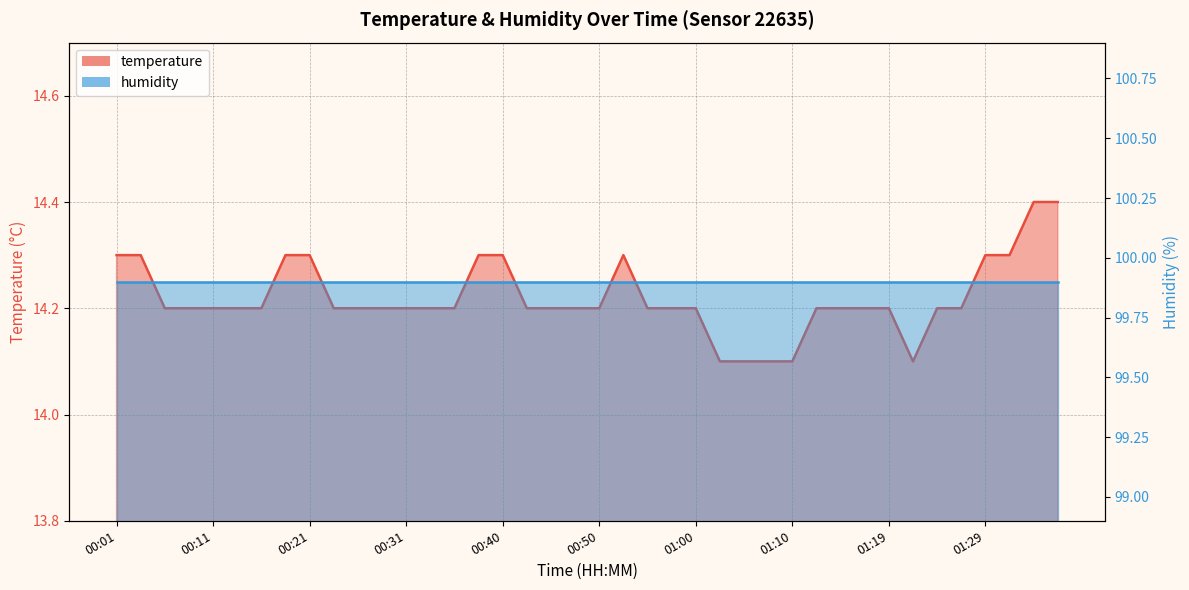

What is the greatest value displayed?

14.4